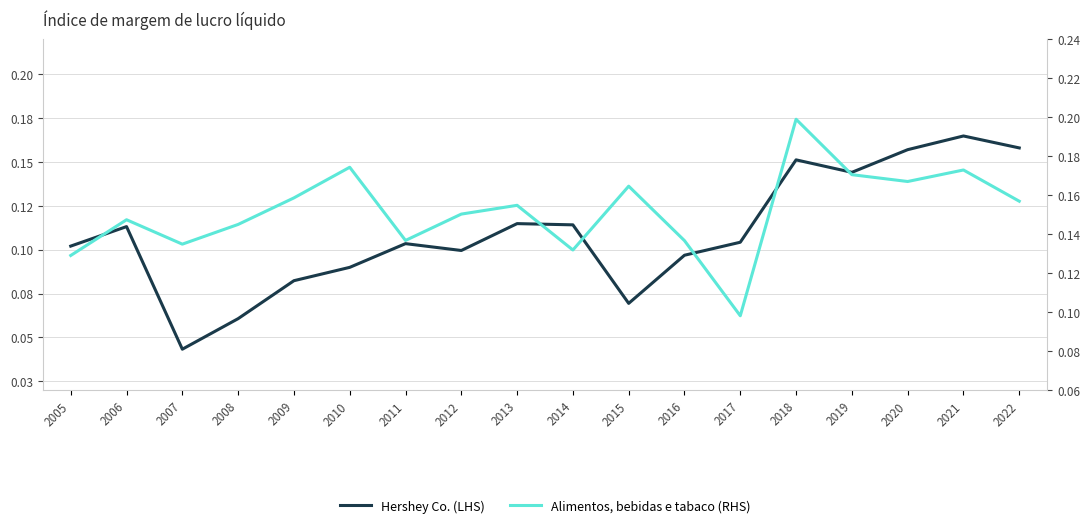

Is the value of Alimentos, bebidas e tabaco (RHS) at 2013 greater than the value of Hershey Co. (LHS) at 2010?

Yes